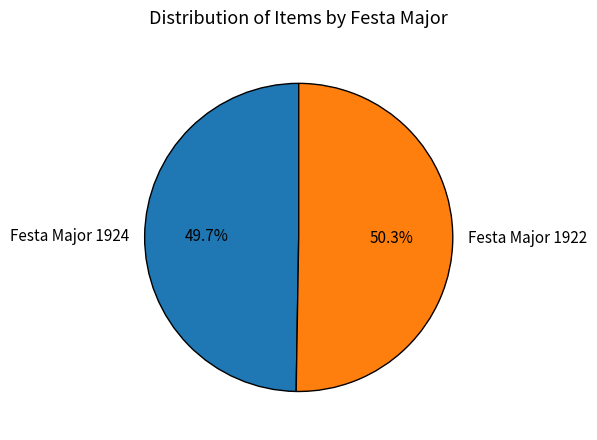

Count the number of slices in the pie.

2